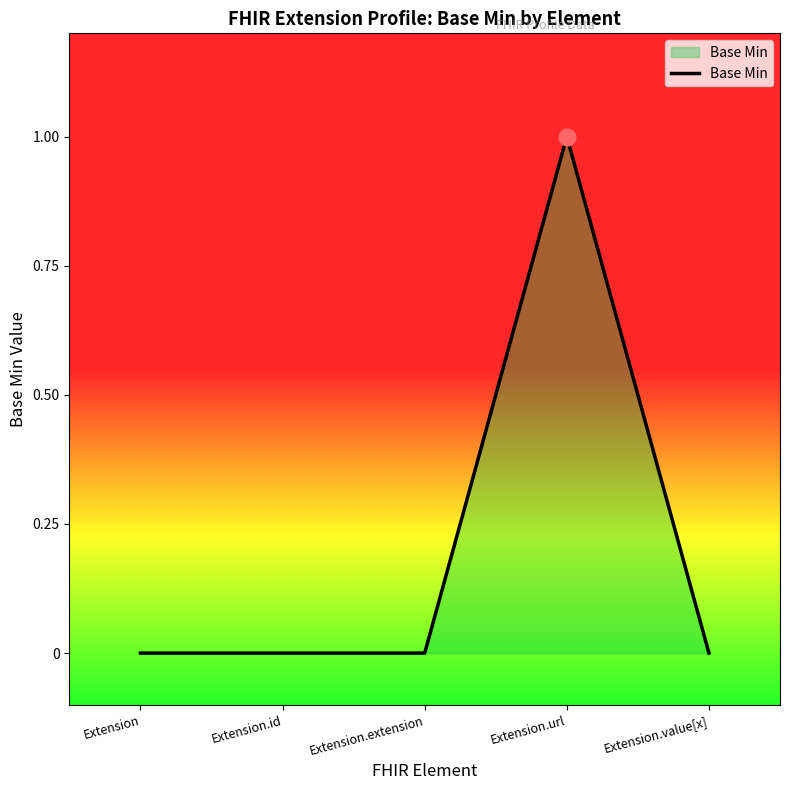

What position from the right is Extension.extension?

3